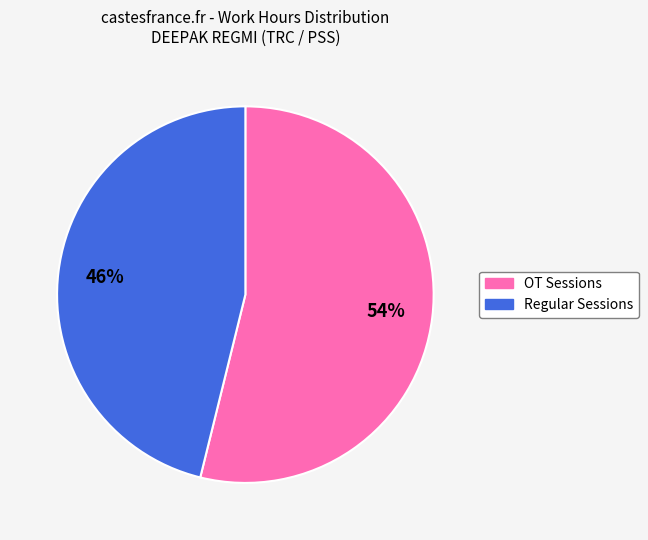

To the nearest percent, what is the difference between the largest and smallest slice percentages?

8%